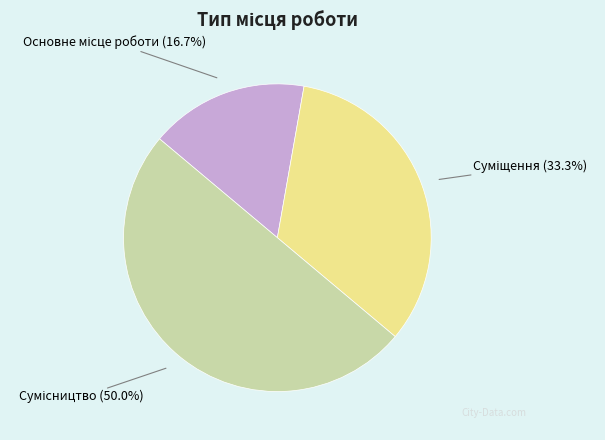

What is the change in value from Суміщення to Сумісництво?

+1